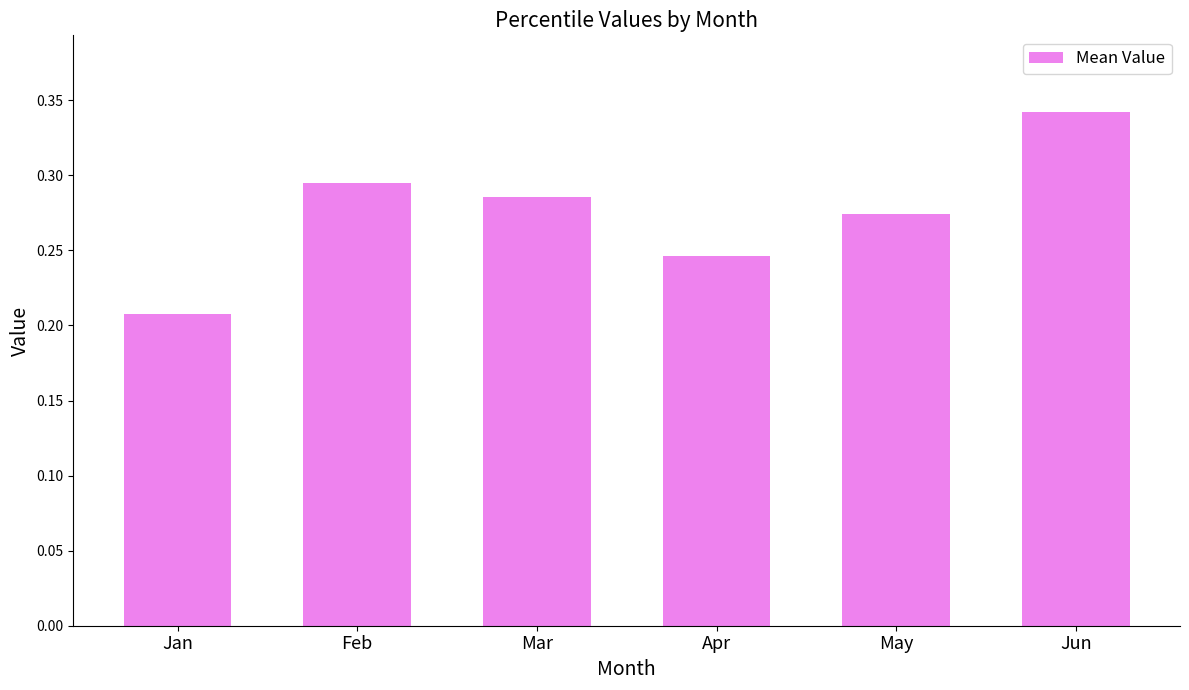

Which label corresponds to the largest value in the chart?

Jun